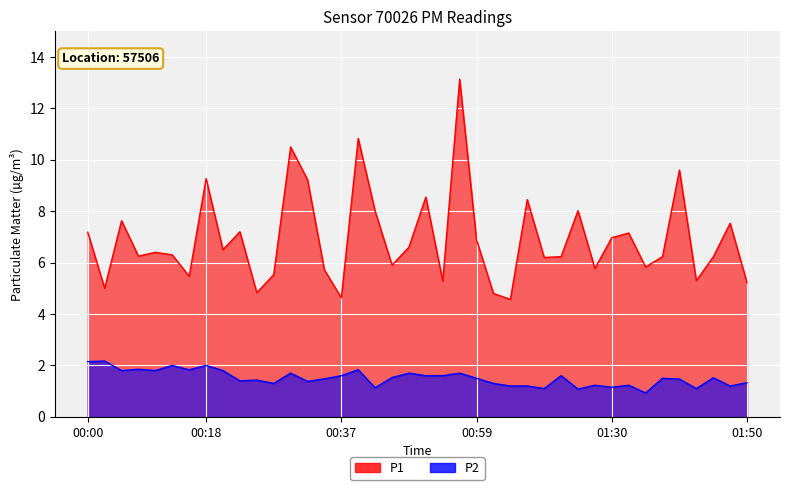

What are all the series names shown in the legend?

P1, P2